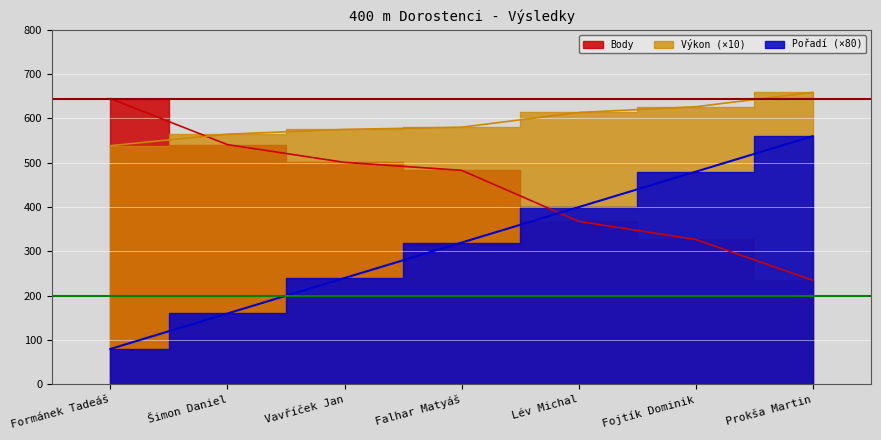

After their last crossing, which series has the higher values: Body or Výkon?

Výkon